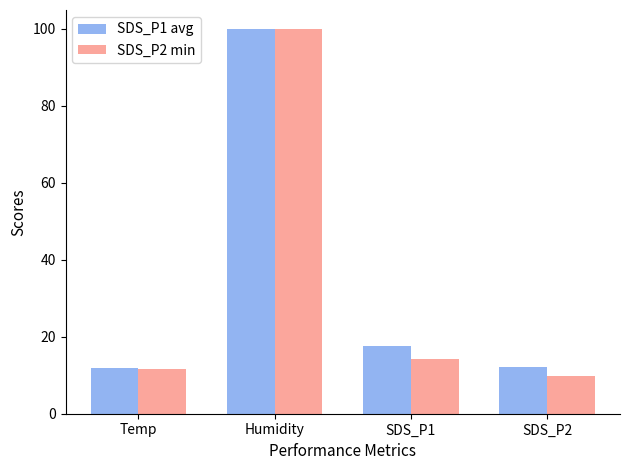

What is the sum of the SDS_P1 avg values at SDS_P2 and Humidity?

112.1